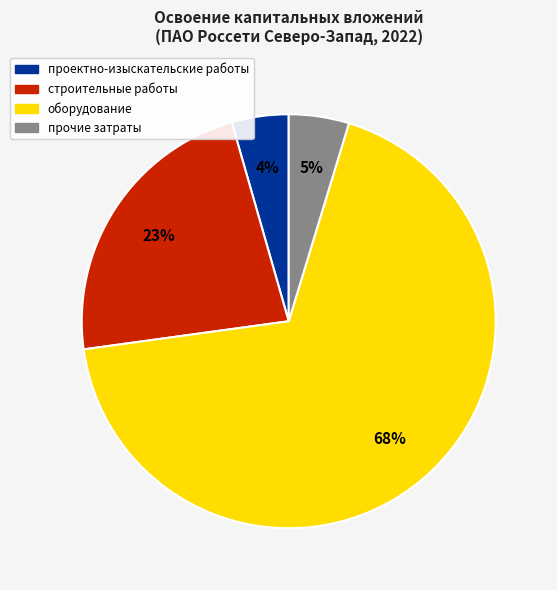

To the nearest percent, what is the difference between the largest and smallest slice percentages?

64%